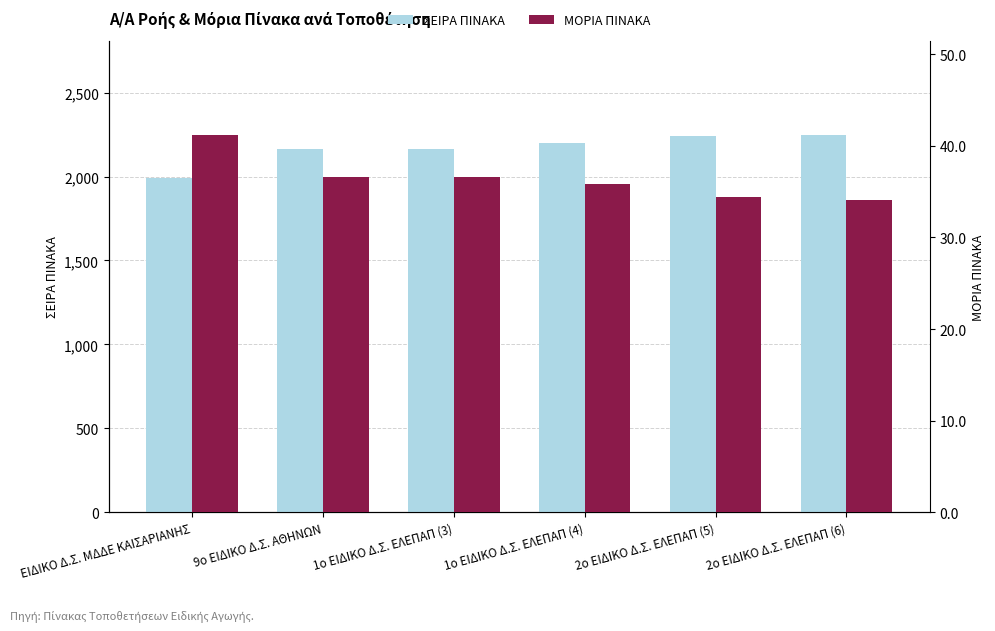

True or false: ΜΟΡΙΑ ΠΙΝΑΚΑ has a value of 36.6 at 9ο ΕΙΔΙΚΟ Δ.Σ. ΑΘΗΝΩΝ.

True